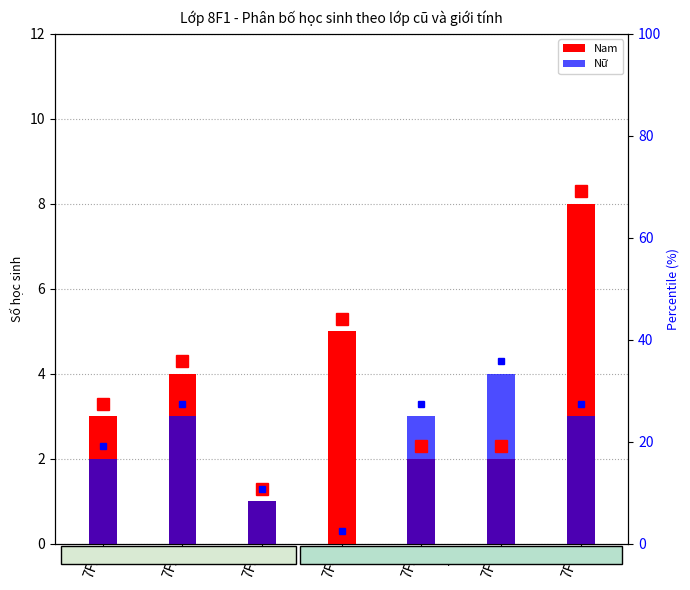

How many values in the Nữ series exceed 3?

1